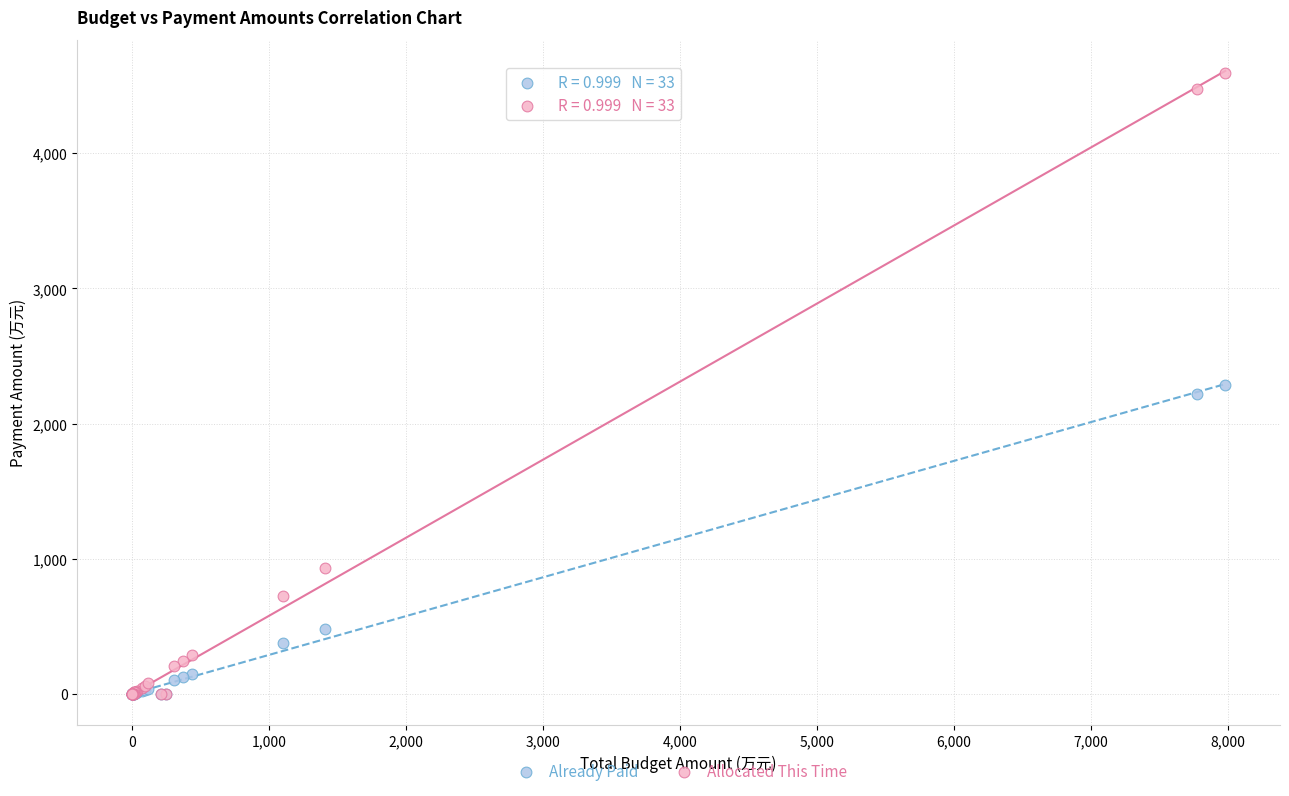

In the Already Paid series, what Y value is closest to 1142?

478.4